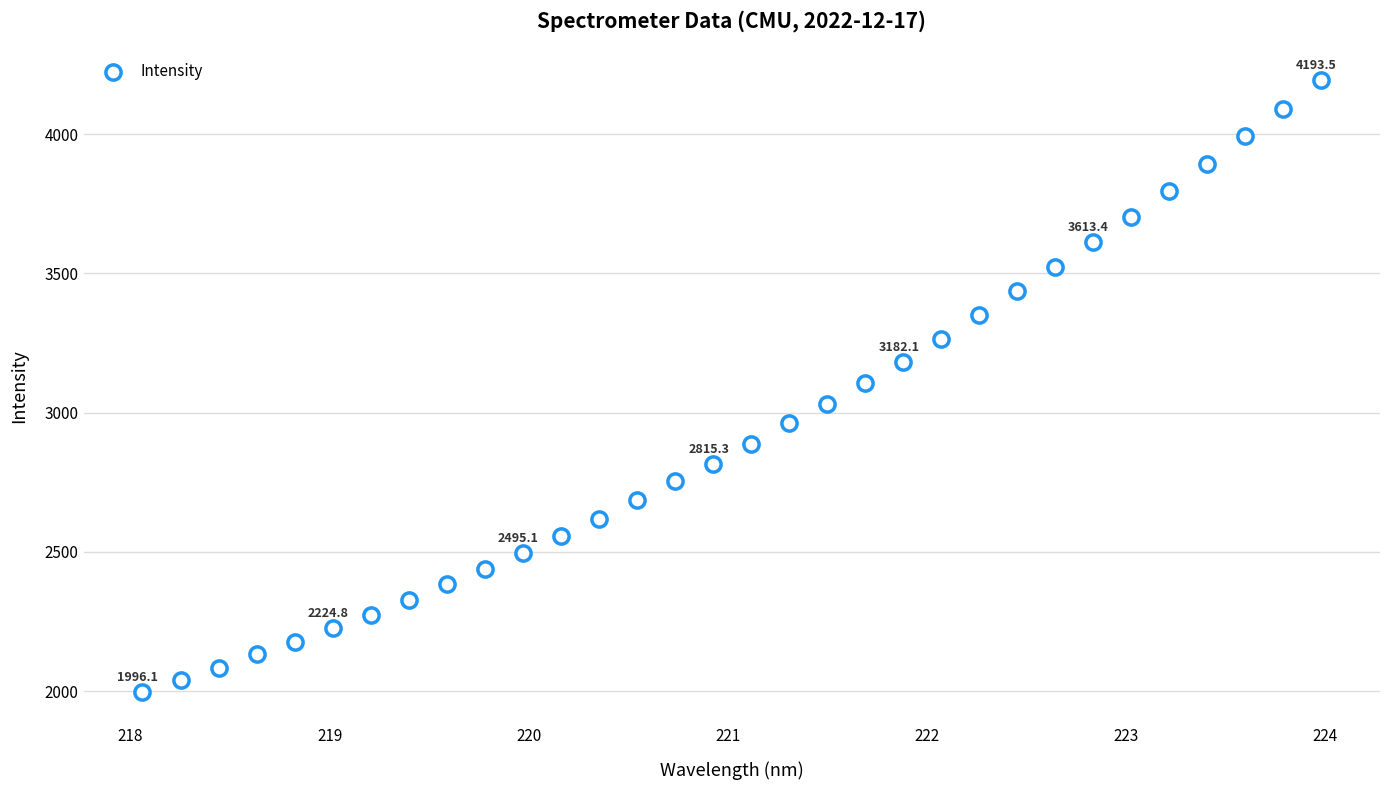

What is the range of Y values (max minus min)?

2197.4